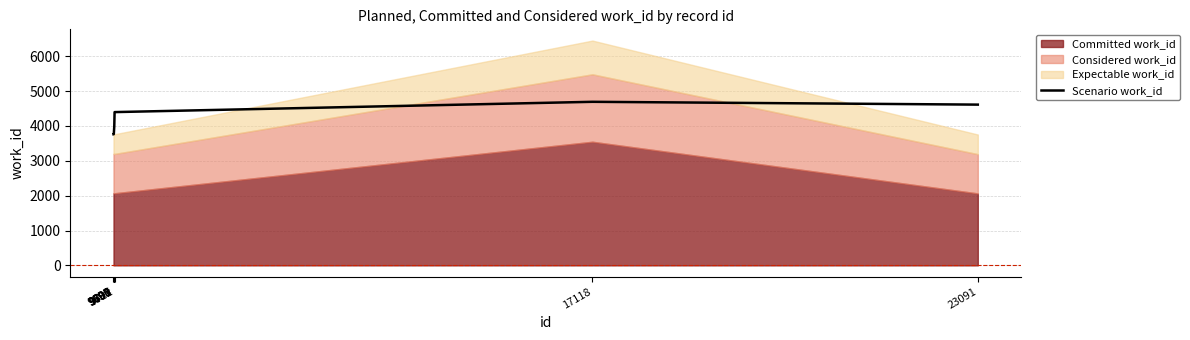

List the labels in order of value, largest first.

17118, 23091, 9712, 9707, 9701, 9700, 9698, 9697, 9696, 9695